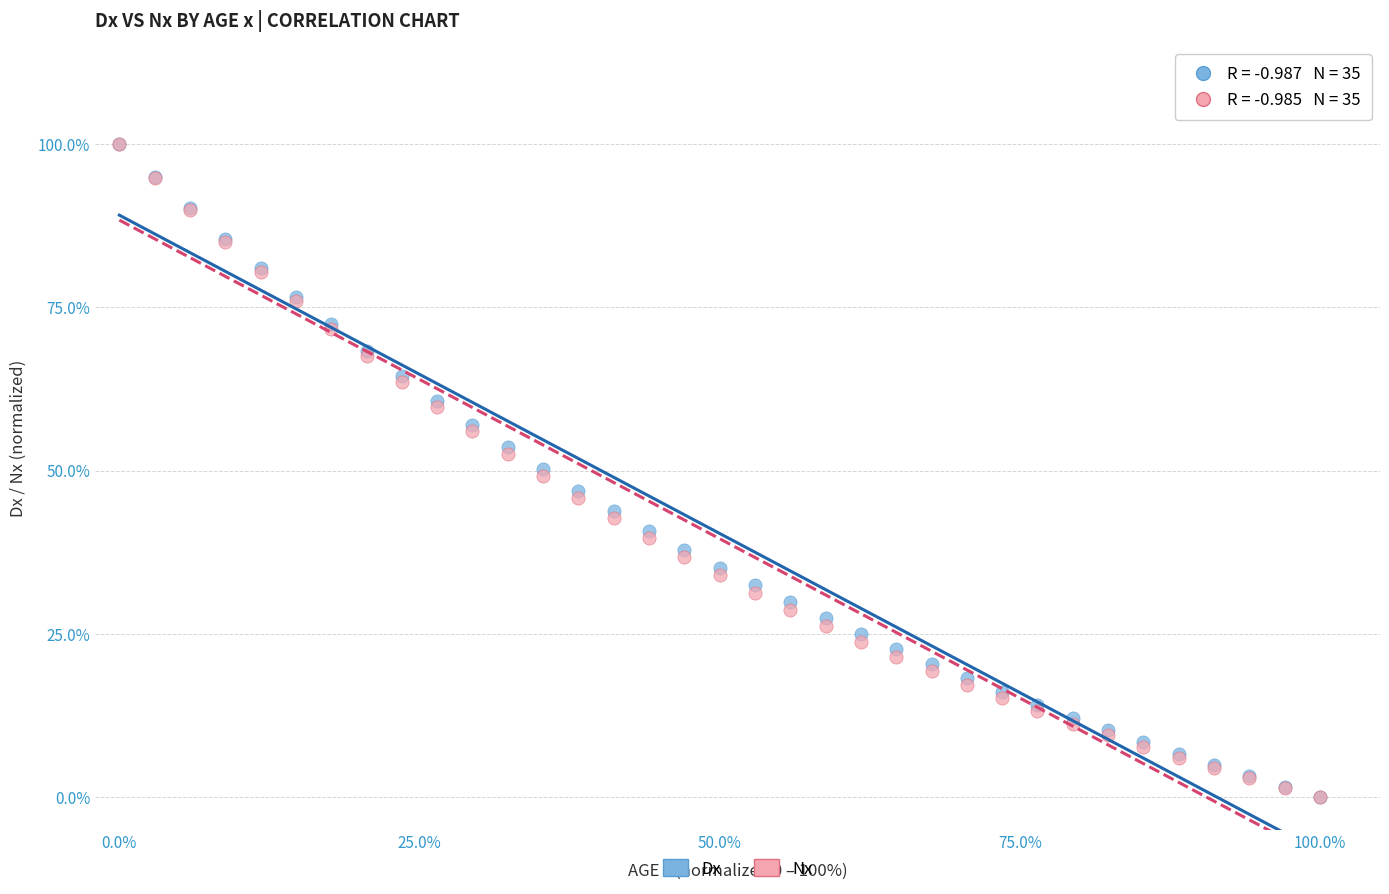

What are all the series names shown in the legend?

Dx, Nx